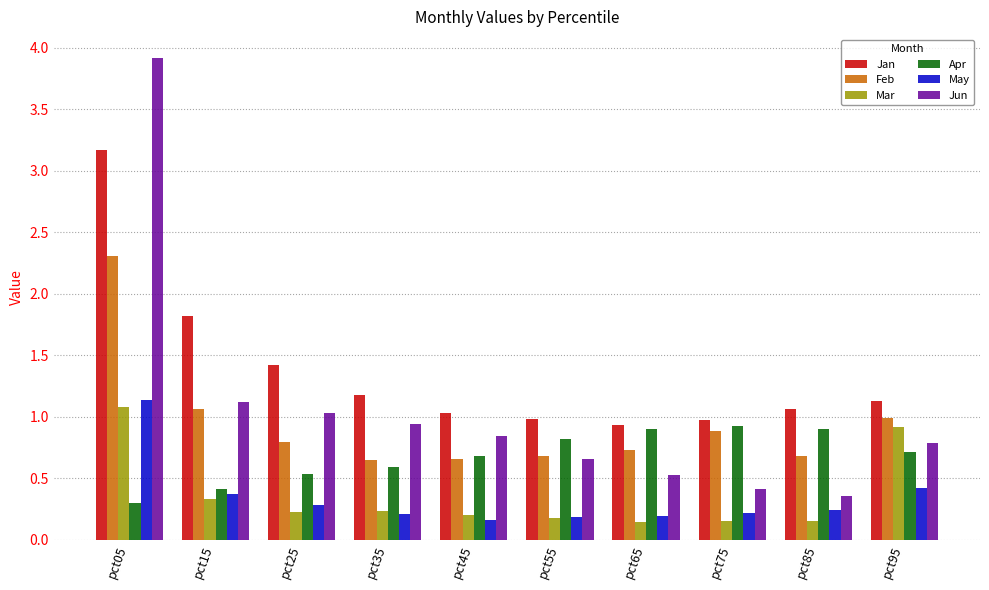

What are all the series names shown in the legend?

Jan, Feb, Mar, Apr, May, Jun